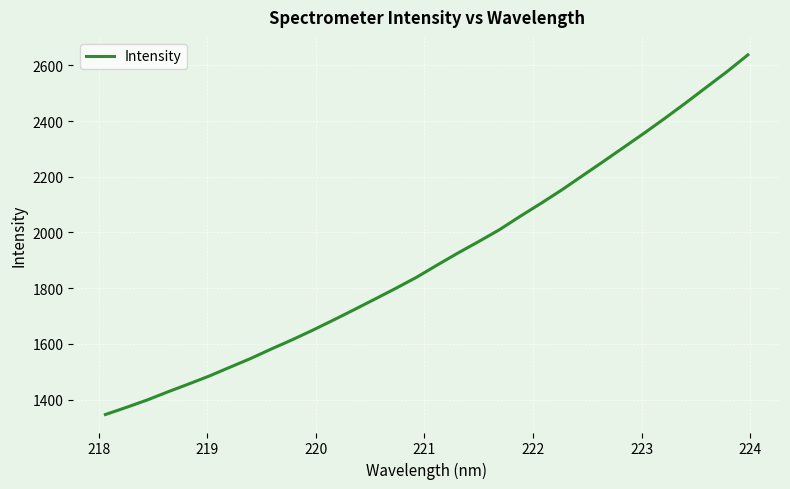

Does the chart have visible grid lines?

Yes